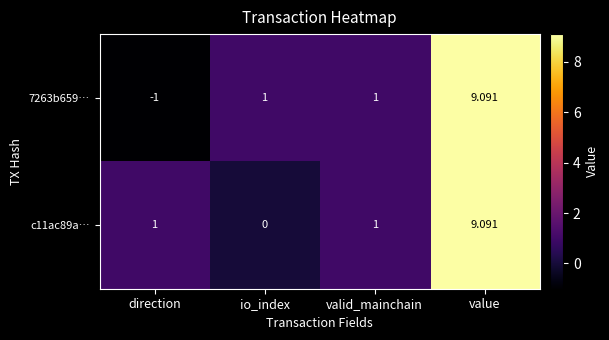

How many negative values does the 7263b659… series have?

1